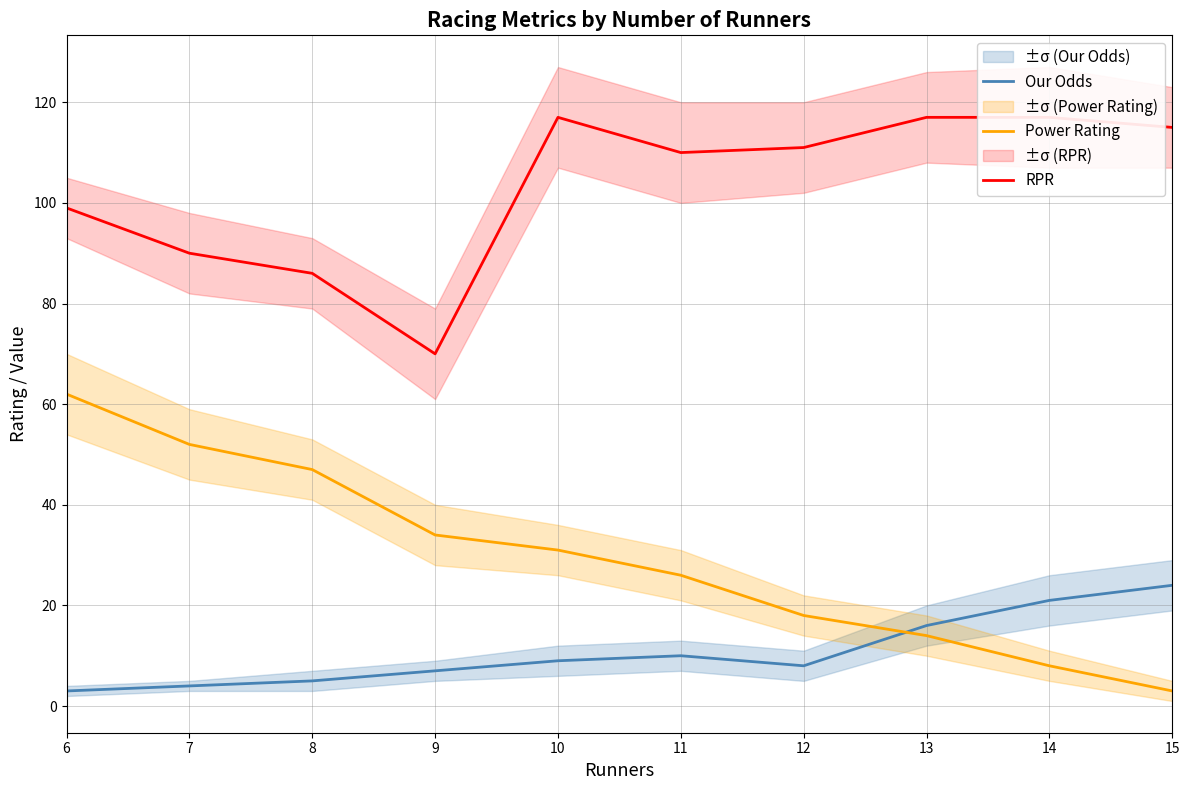

Does the chart have visible grid lines?

Yes